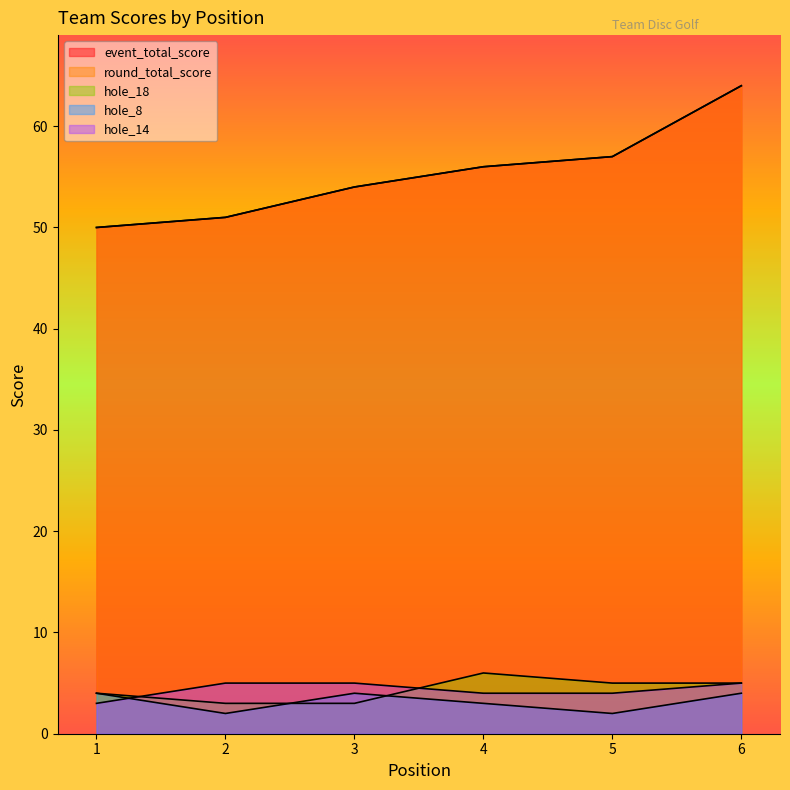

Reading right to left, list all the values displayed in this chart.

event_total_score: 6=64	5=57	4=56	3=54	2=51	1=50
round_total_score: 6=64	5=57	4=56	3=54	2=51	1=50
hole_18: 6=5	5=5	4=6	3=3	2=3	1=4
hole_8: 6=4	5=2	4=3	3=4	2=2	1=4
hole_14: 6=5	5=4	4=4	3=5	2=5	1=3